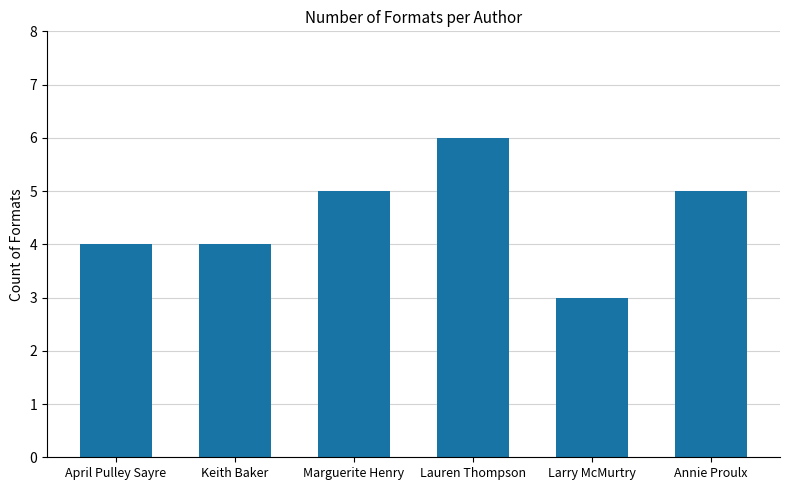

What is the minimum value shown in the chart?

3